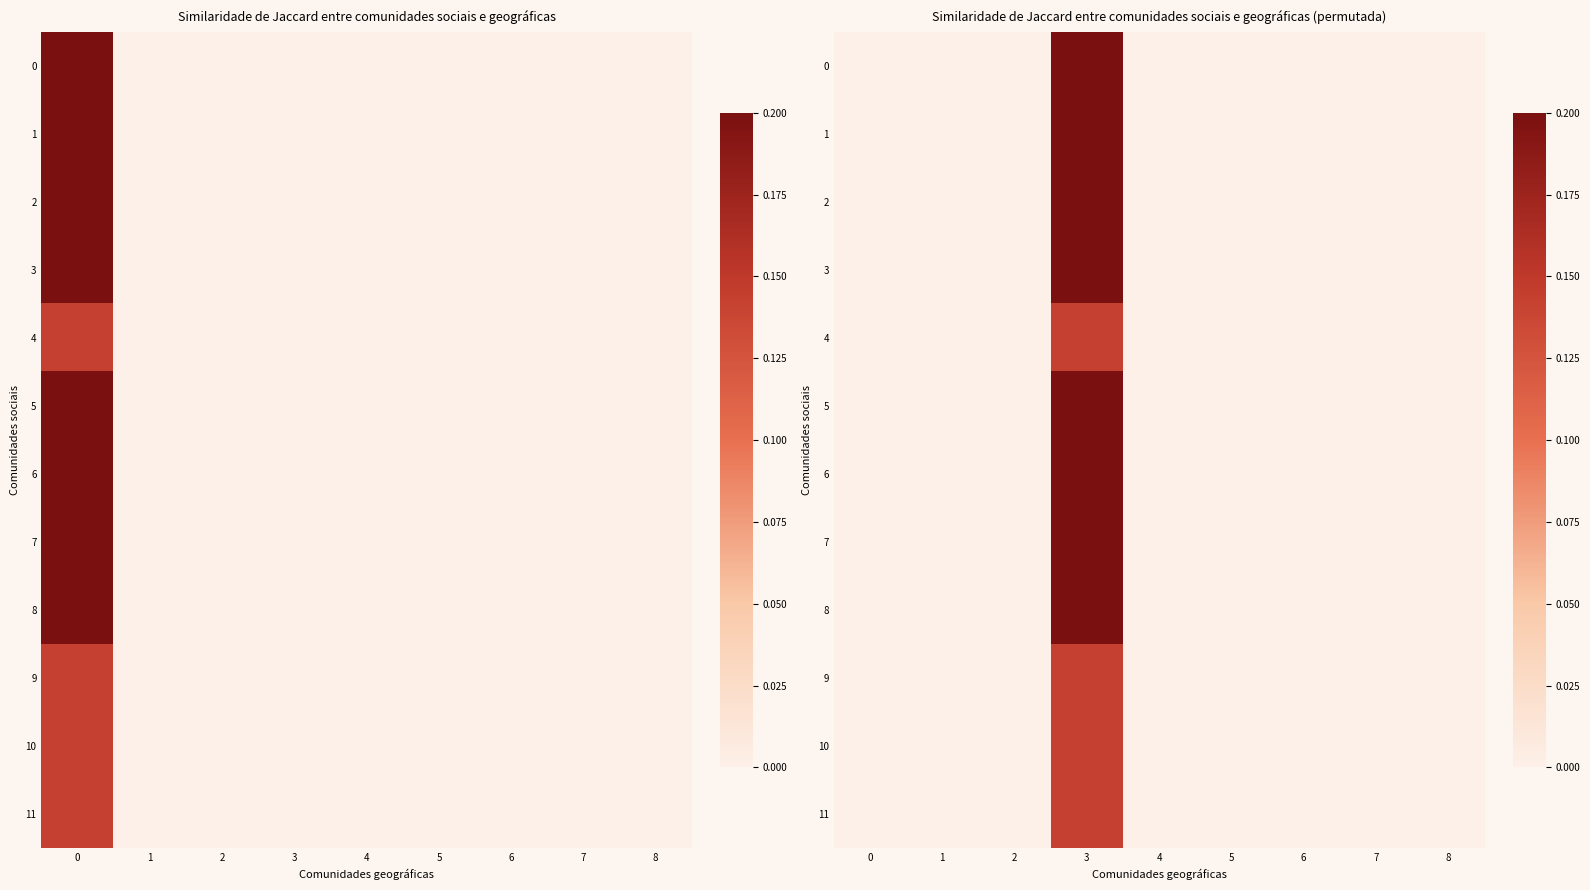

At which category is the sum across all series the highest?

3